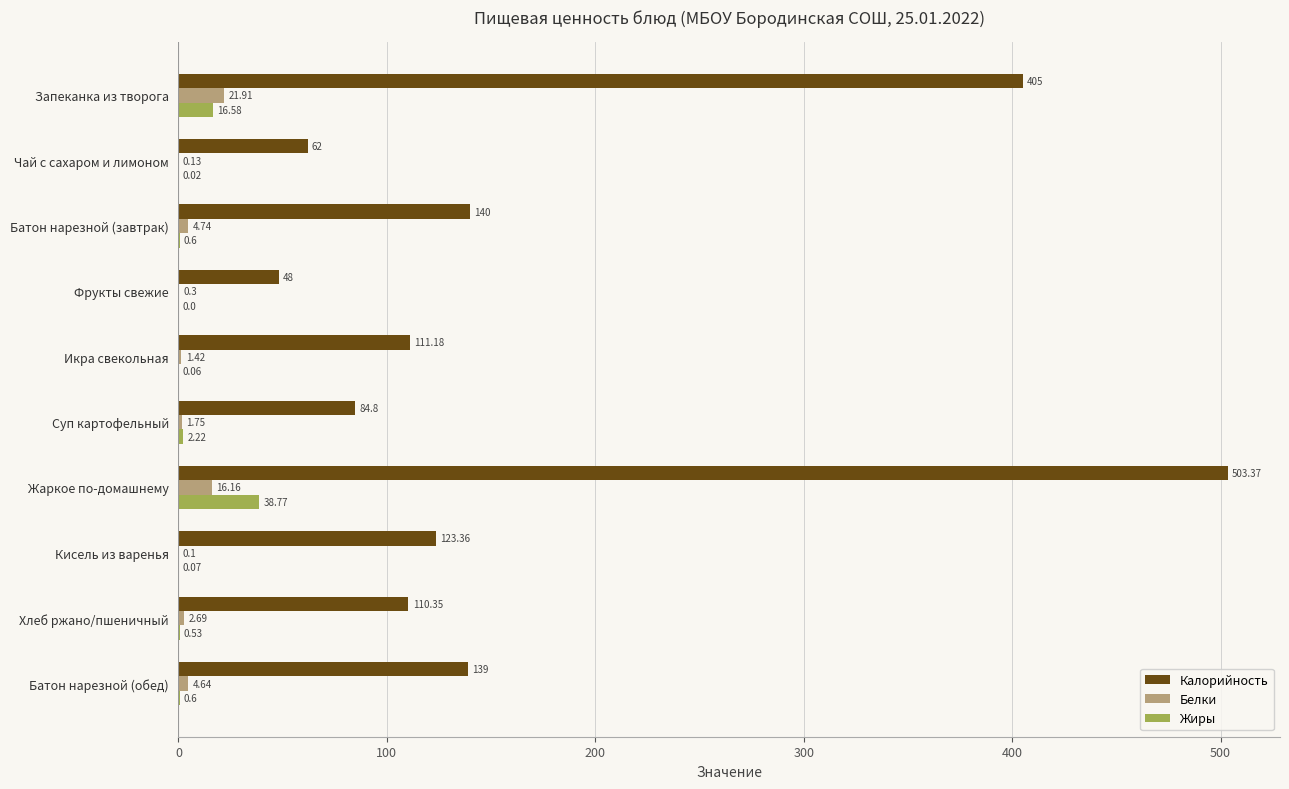

Which series changed the most between Фрукты свежие and Жаркое по-домашнему?

Калорийность